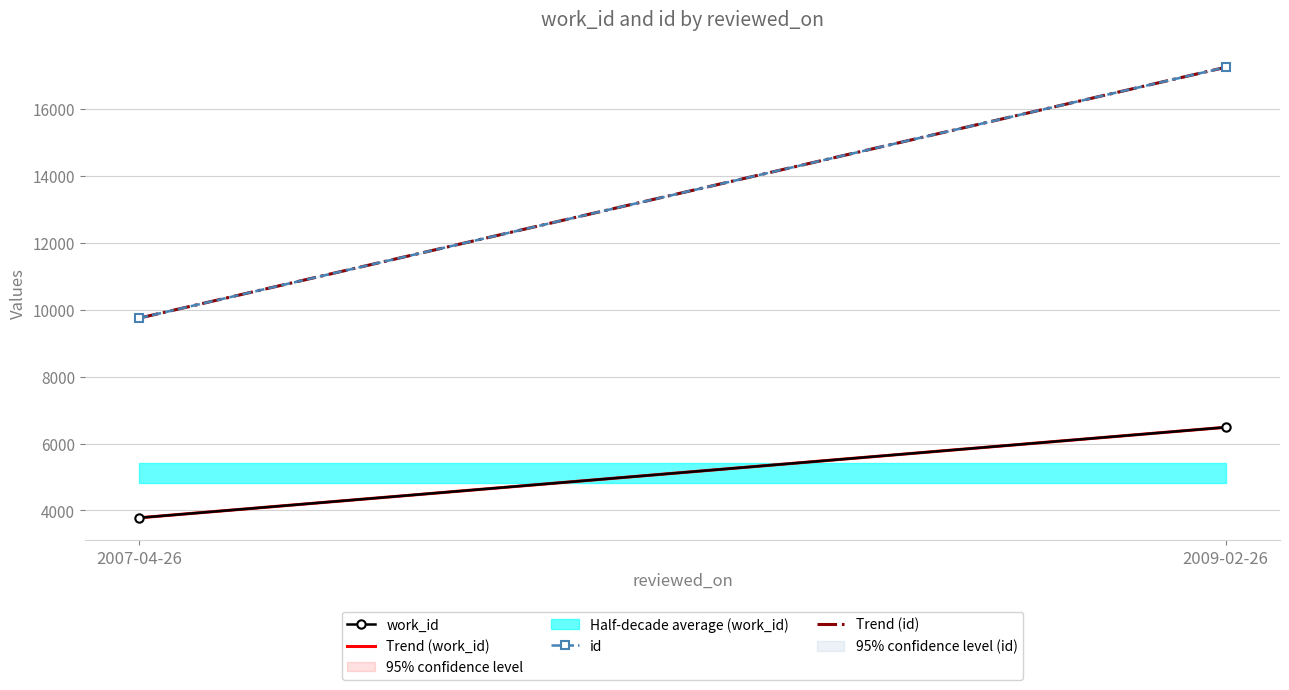

Which series changed the most between 2007-04-26 and 2009-02-26?

id